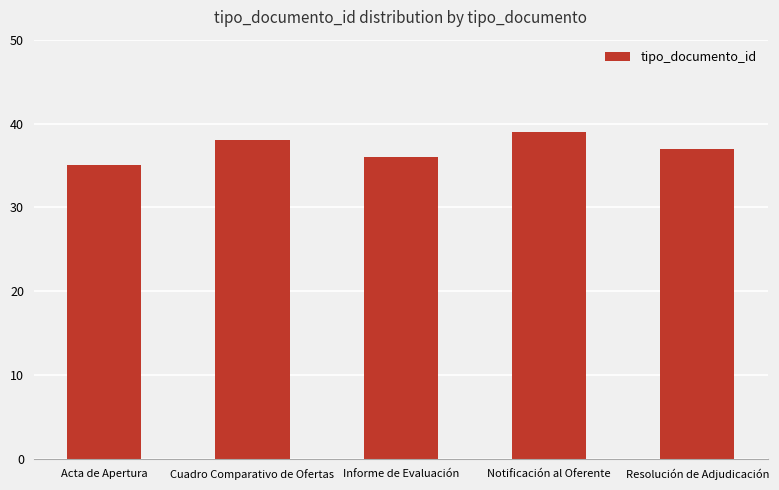

How many data points does each series have?

5